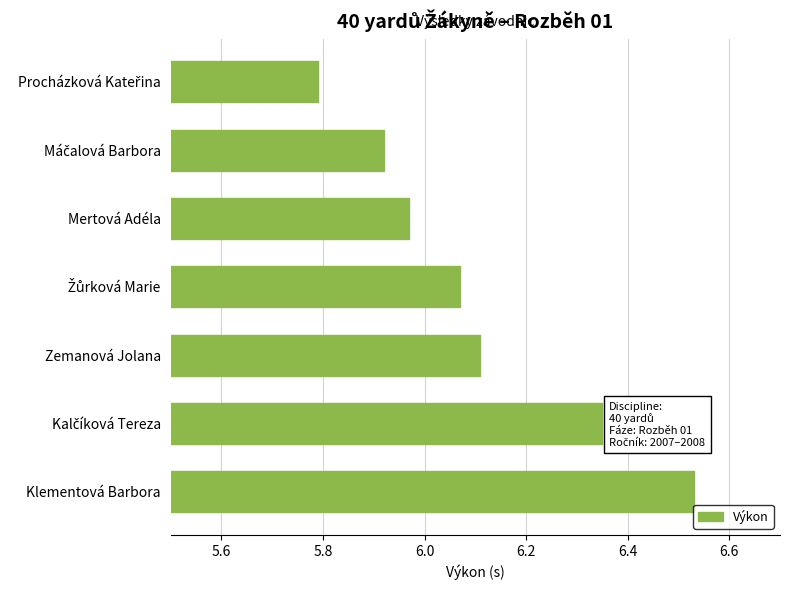

Are the bars horizontal?

Yes